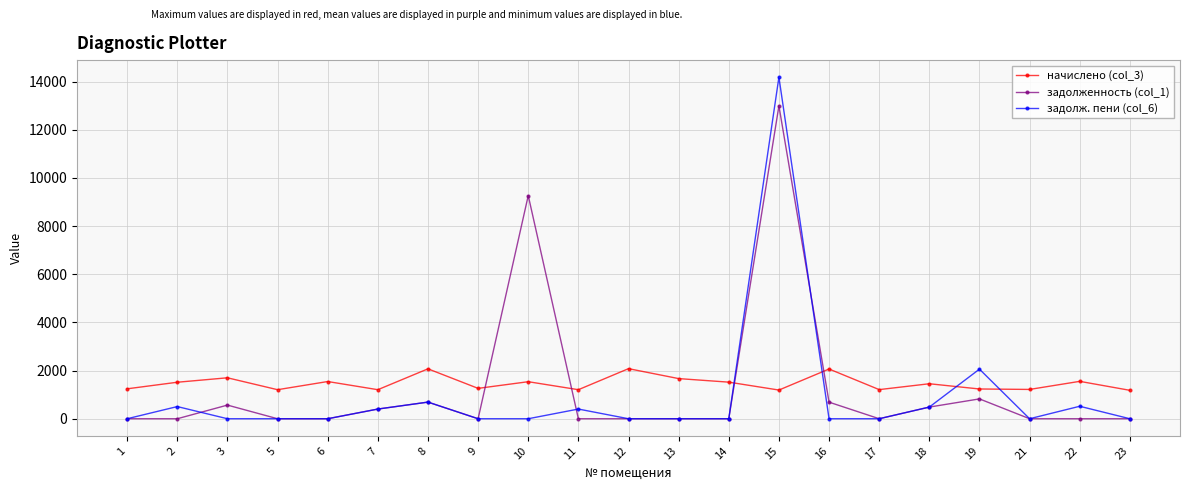

How many distinct data groups are displayed?

3